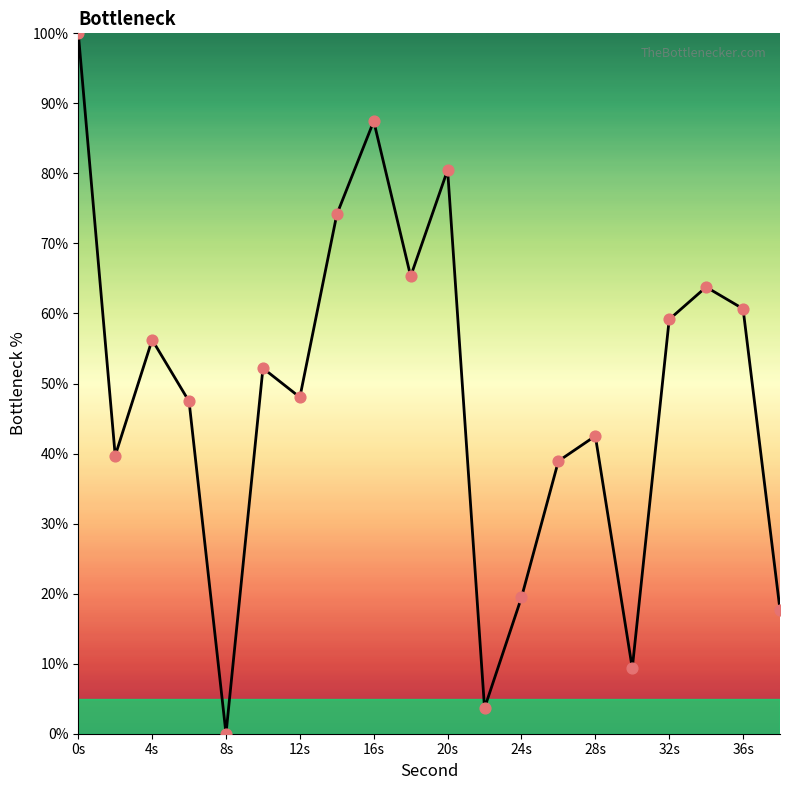

What is the maximum value shown in the chart?

100.0